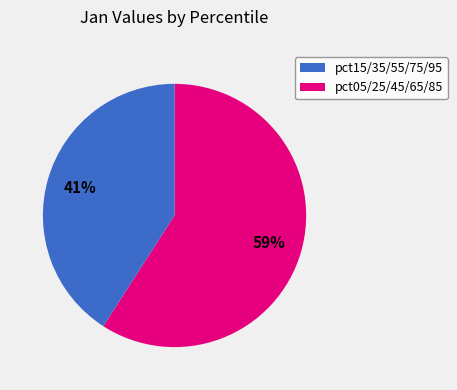

Count the number of slices in the pie.

2